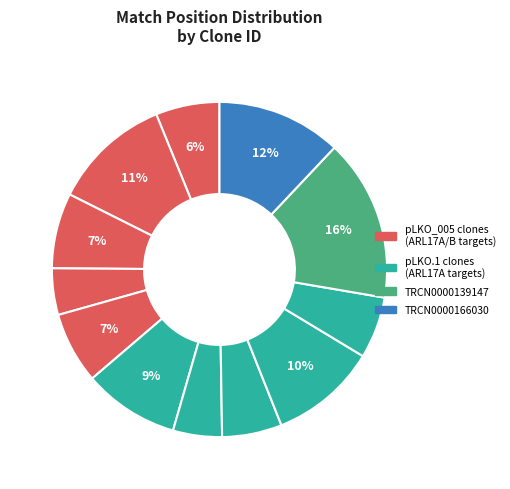

How many segments does this pie chart have?

12